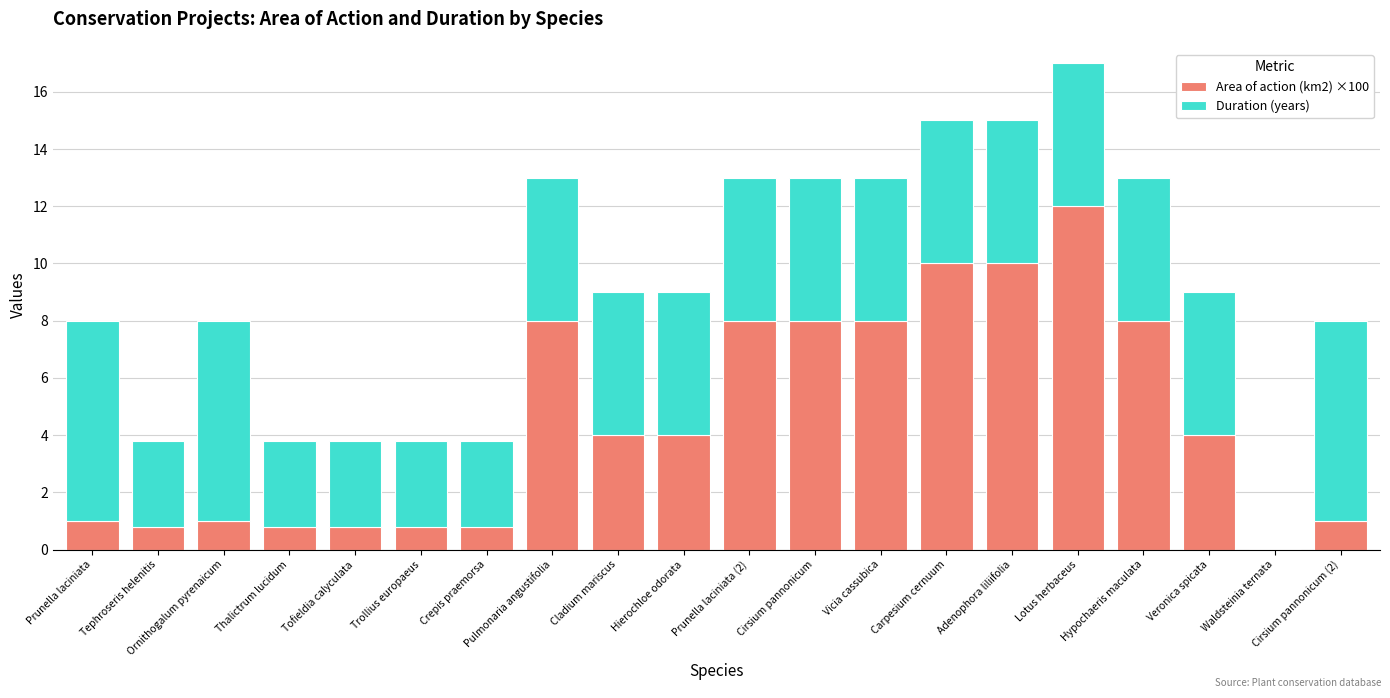

How many series are shown in this chart?

2